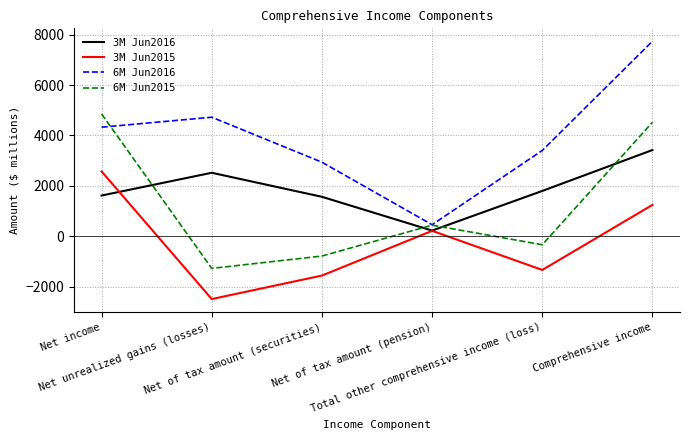

What is the total value across all series at Net of tax amount (securities)?

2187